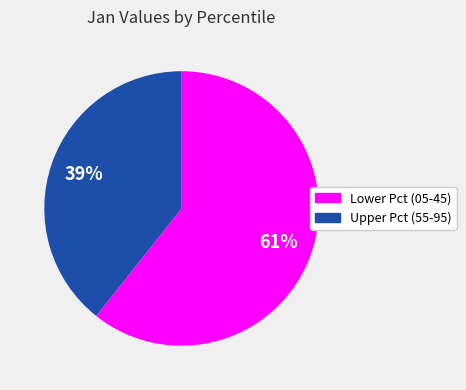

To the nearest percent, what is the average slice percentage?

50%